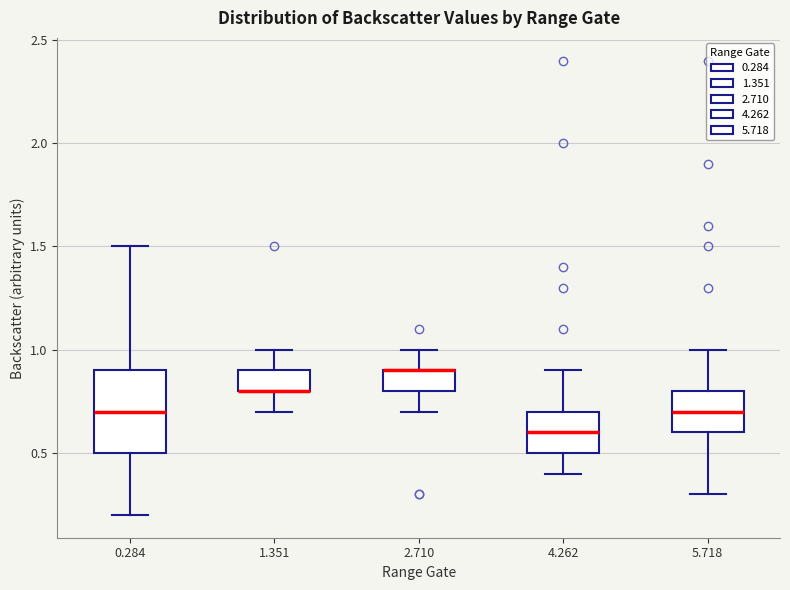

Reading left to right, read every box against the y-axis: the position of its median line, the range the box covers, and the ends of its whiskers. The values are not printed on the chart, so give them approximately, as read against the axis.

0.284: median 0.7, box 0.5 to 0.9, whiskers 0.2 to 1.5
1.351: median 0.8 (drawn on the box's lower edge), box 0.8 to 0.9, whiskers 0.7 to 1.0
2.710: median 0.9 (drawn on the box's upper edge), box 0.8 to 0.9, whiskers 0.7 to 1.0
4.262: median 0.6, box 0.5 to 0.7, whiskers 0.4 to 0.9
5.718: median 0.7, box 0.6 to 0.8, whiskers 0.3 to 1.0